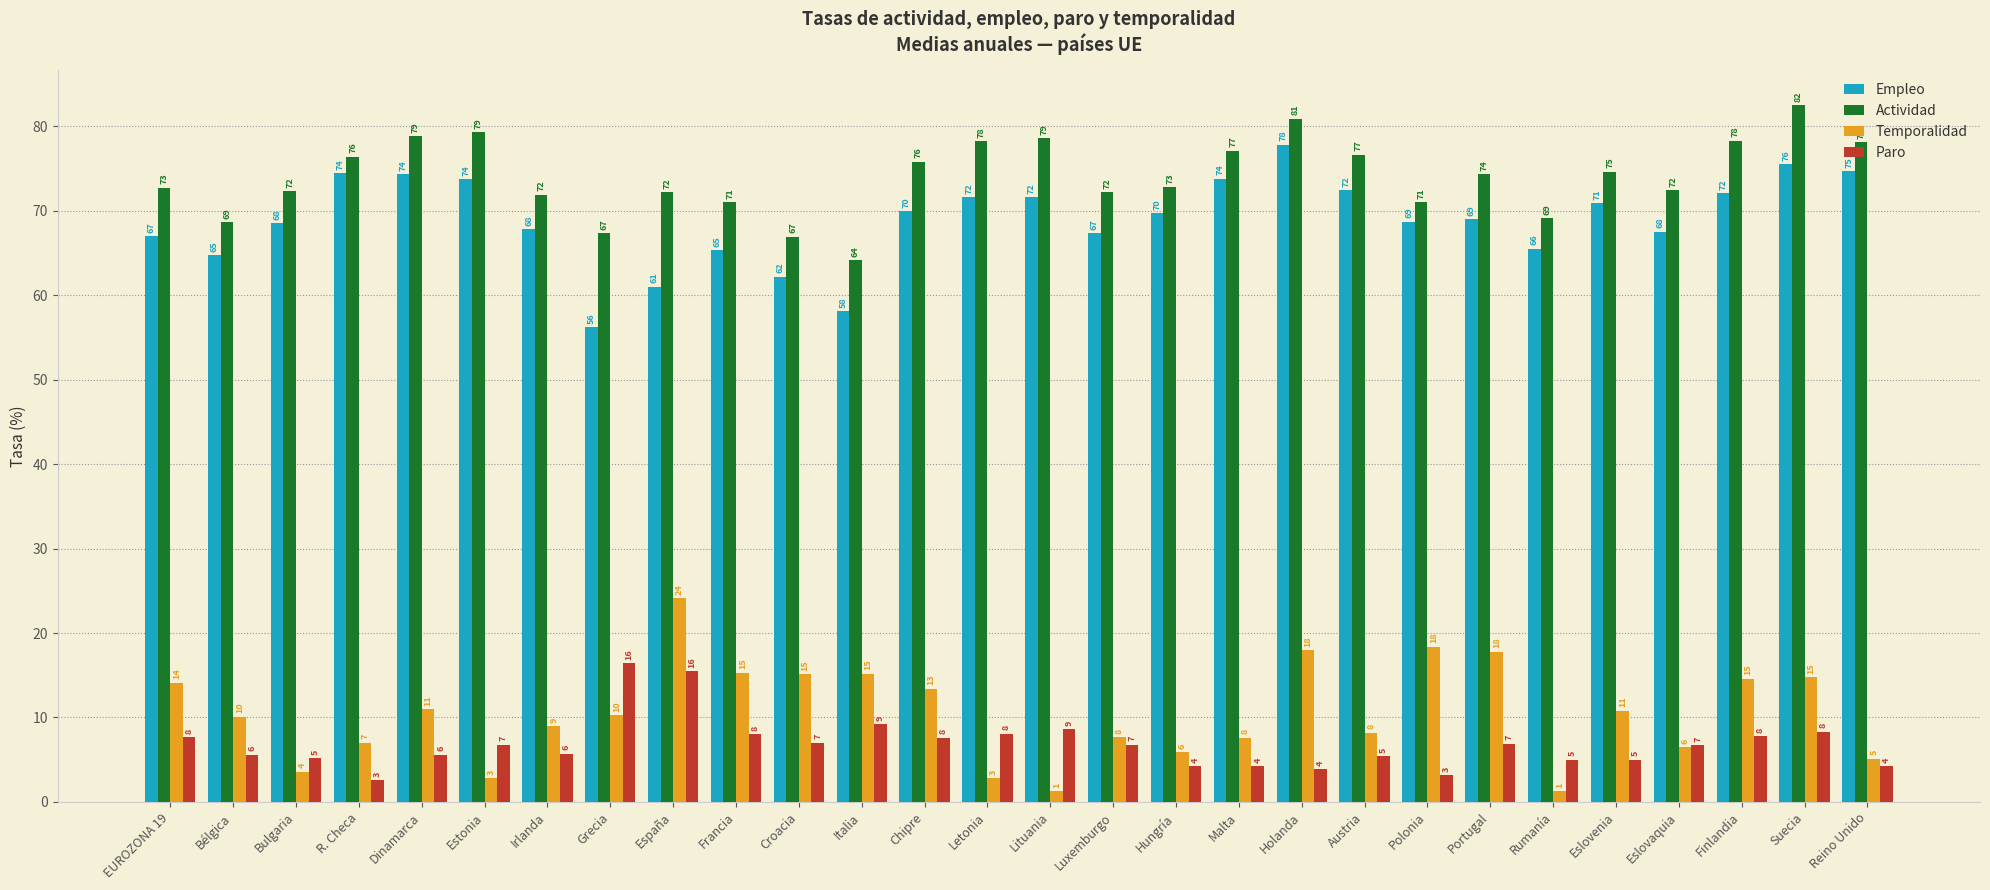

What are all the series names shown in the legend?

Empleo, Actividad, Temporalidad, Paro